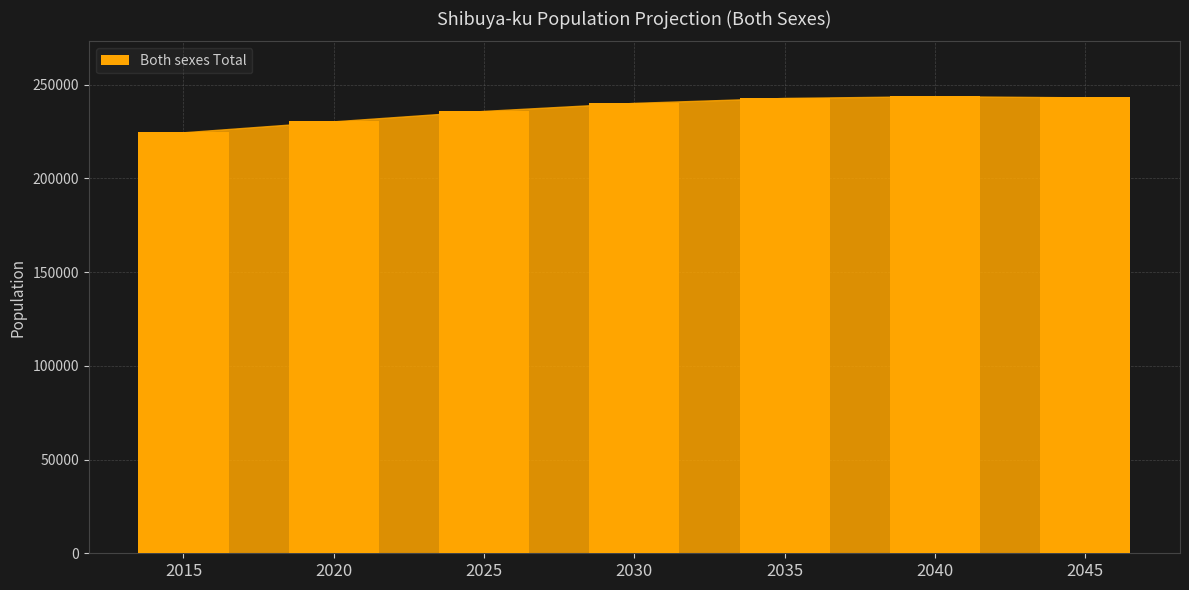

What is the greatest value displayed?

243770